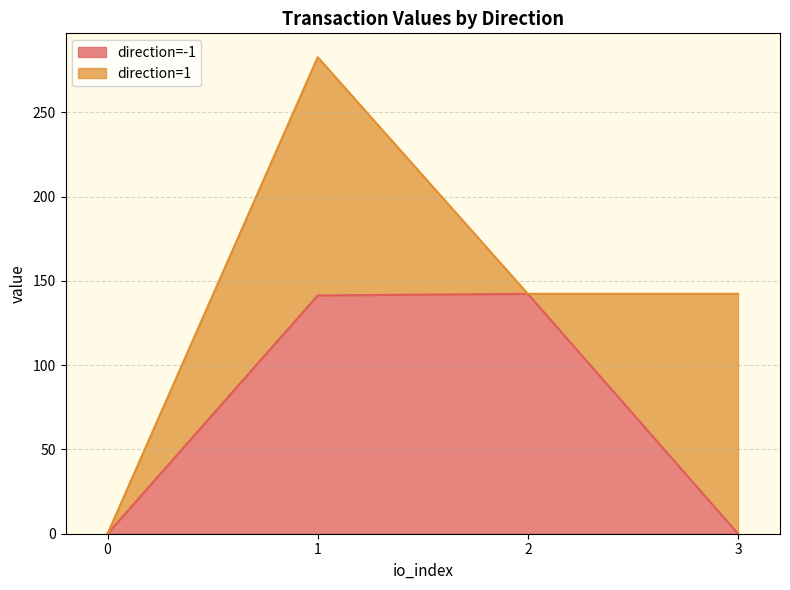

What is the total value across all series at 1?

282.8